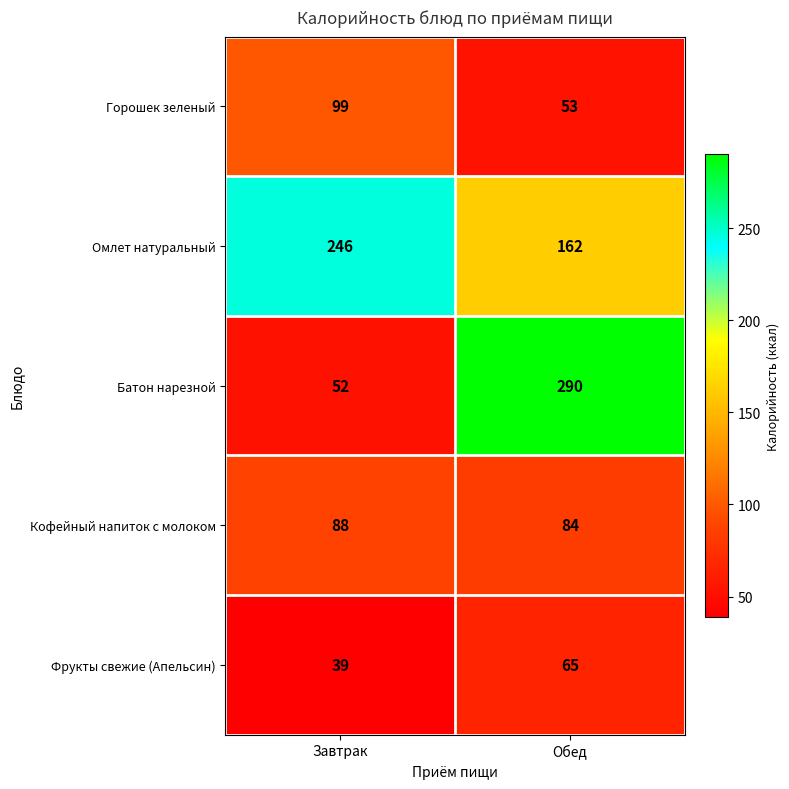

Which series has the widest spread of values?

Батон нарезной